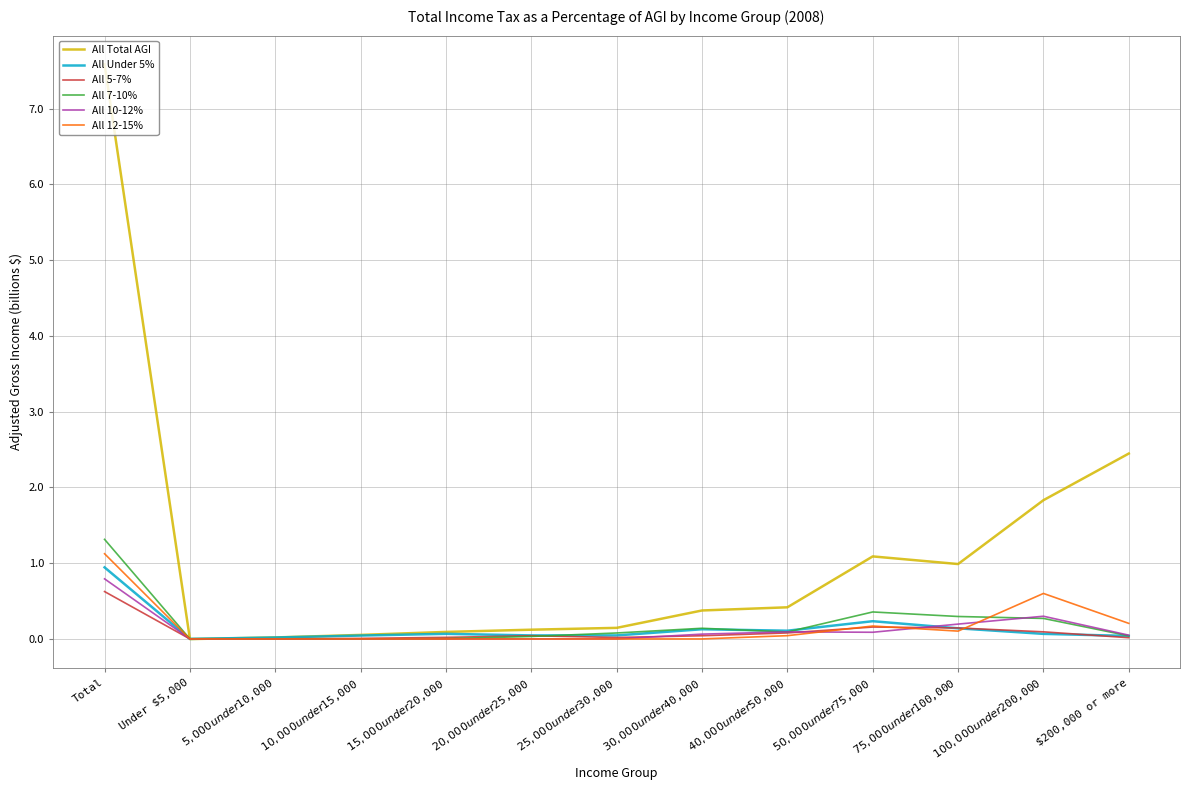

Which series has the widest spread of values?

All Total AGI